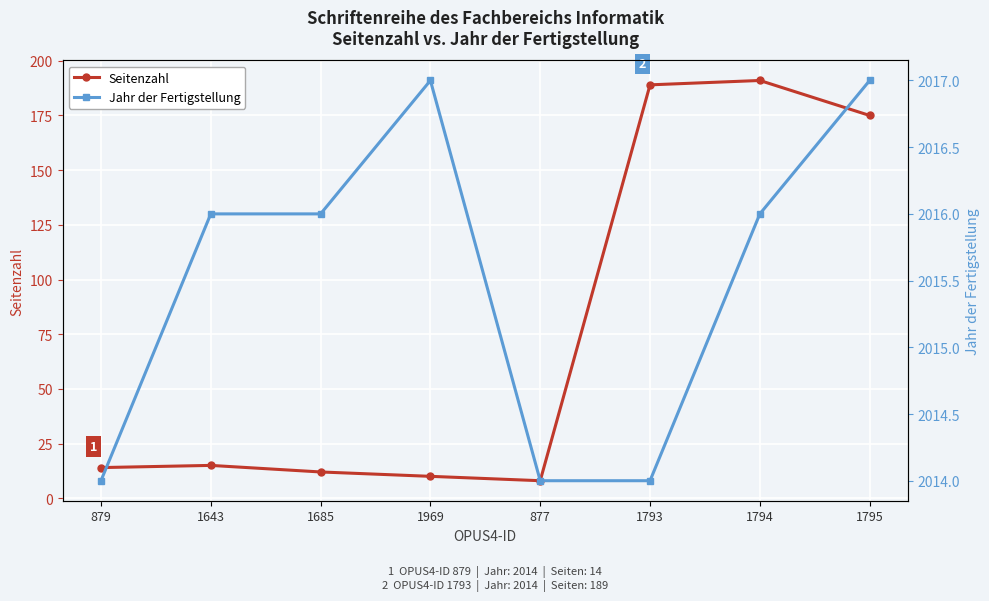

Between 1969 and 1643, which is larger?

1643